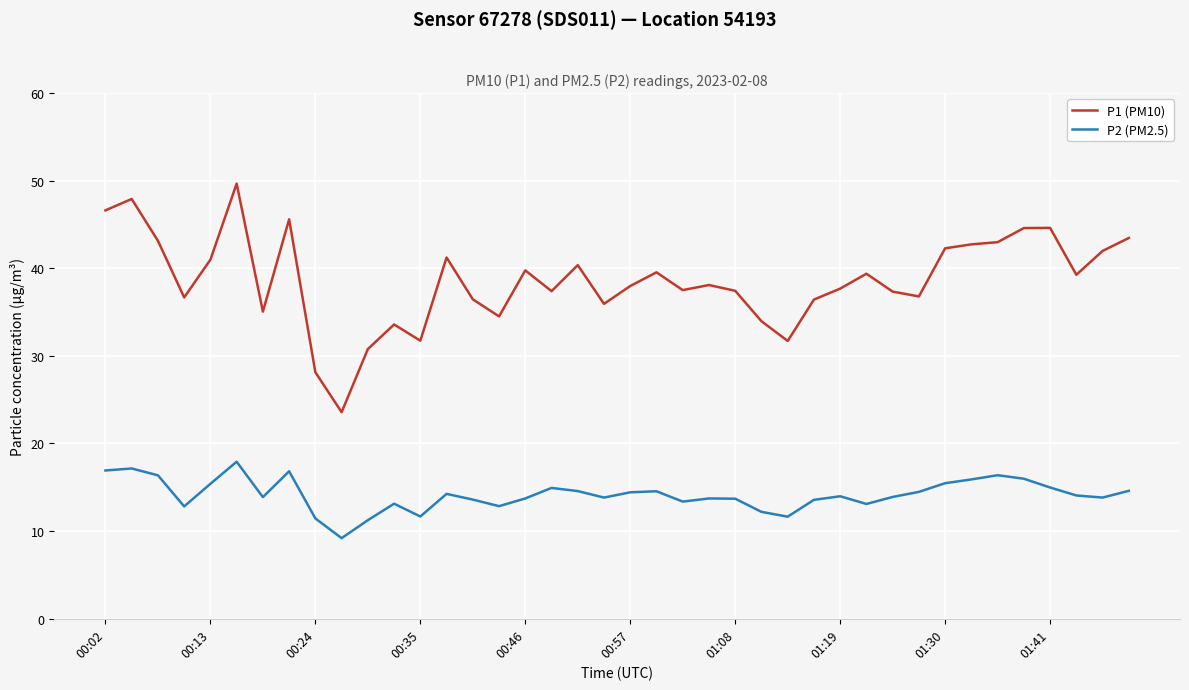

Which series has the widest spread of values?

P1 (PM10)